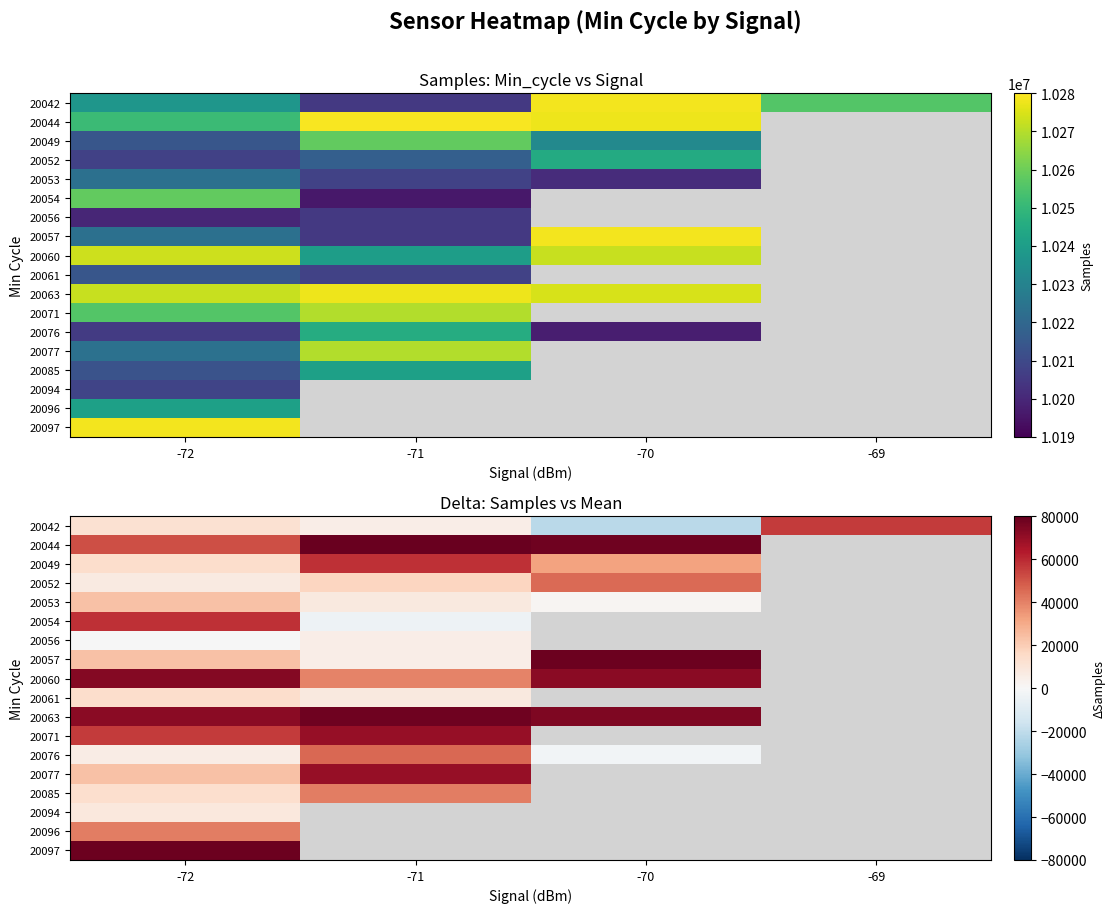

Which category has the lowest value in the 20042 series?

-70